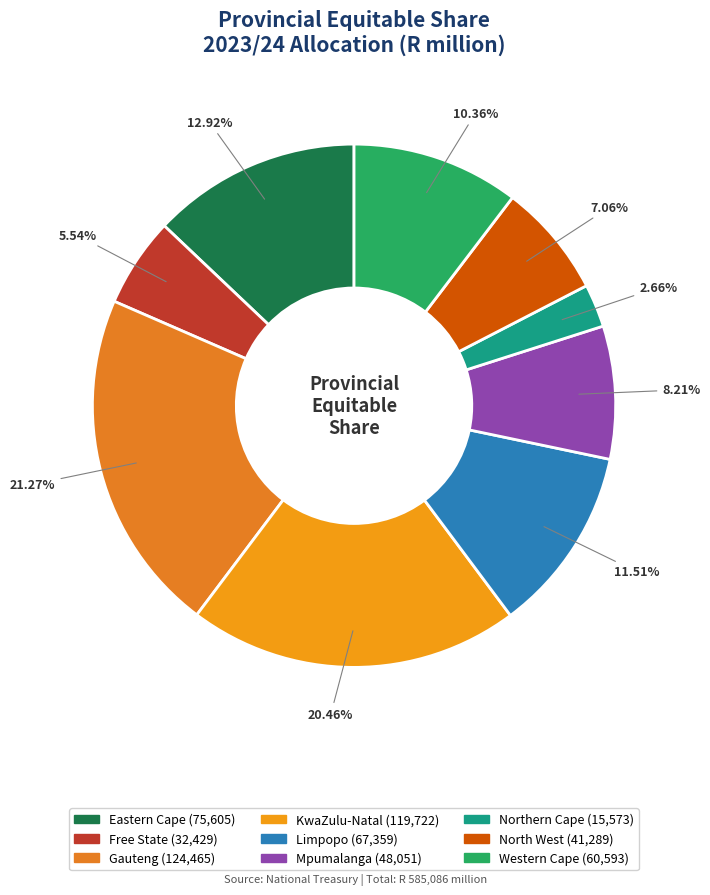

Is it true that Gauteng is 35% of the pie?

False